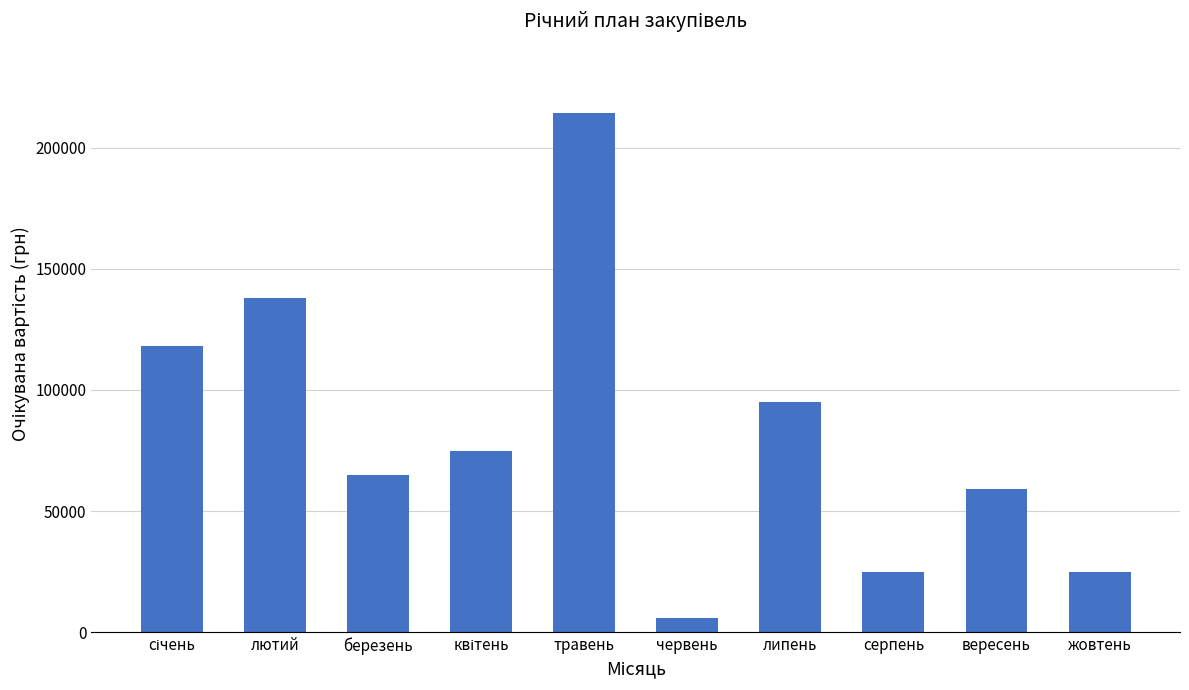

How many data points are less than 75000?

5